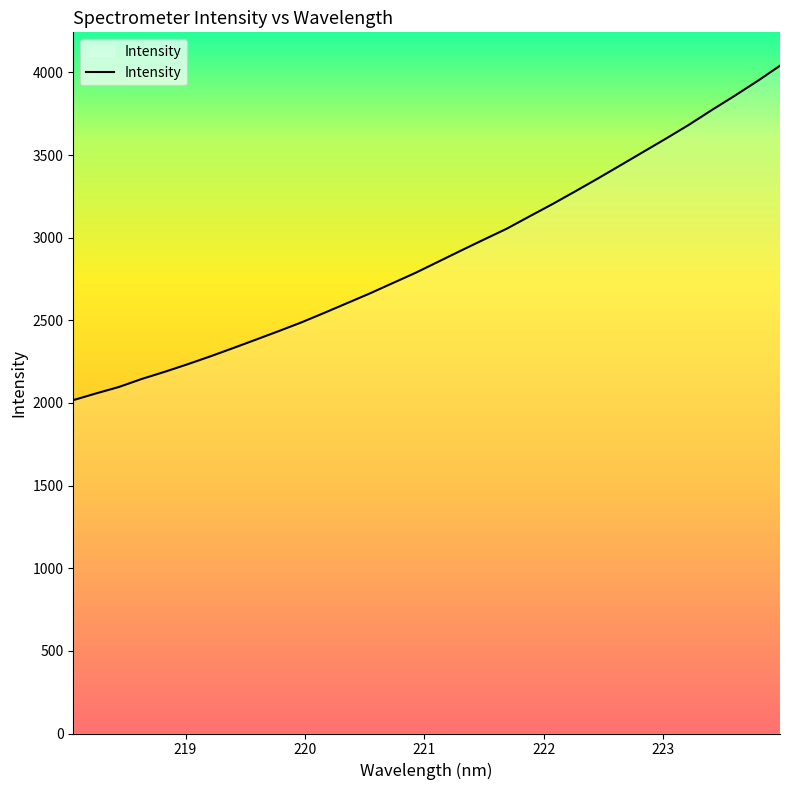

What is the greatest value displayed?

4040.7